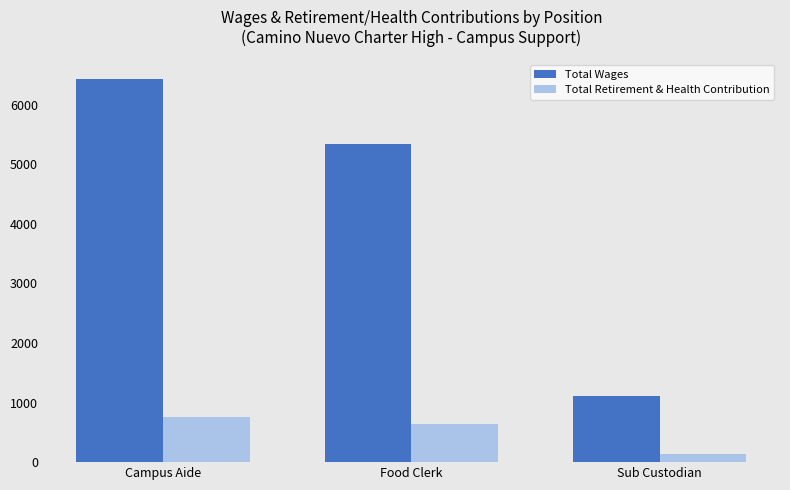

What is the label of the 3rd bar from the right?

Campus Aide